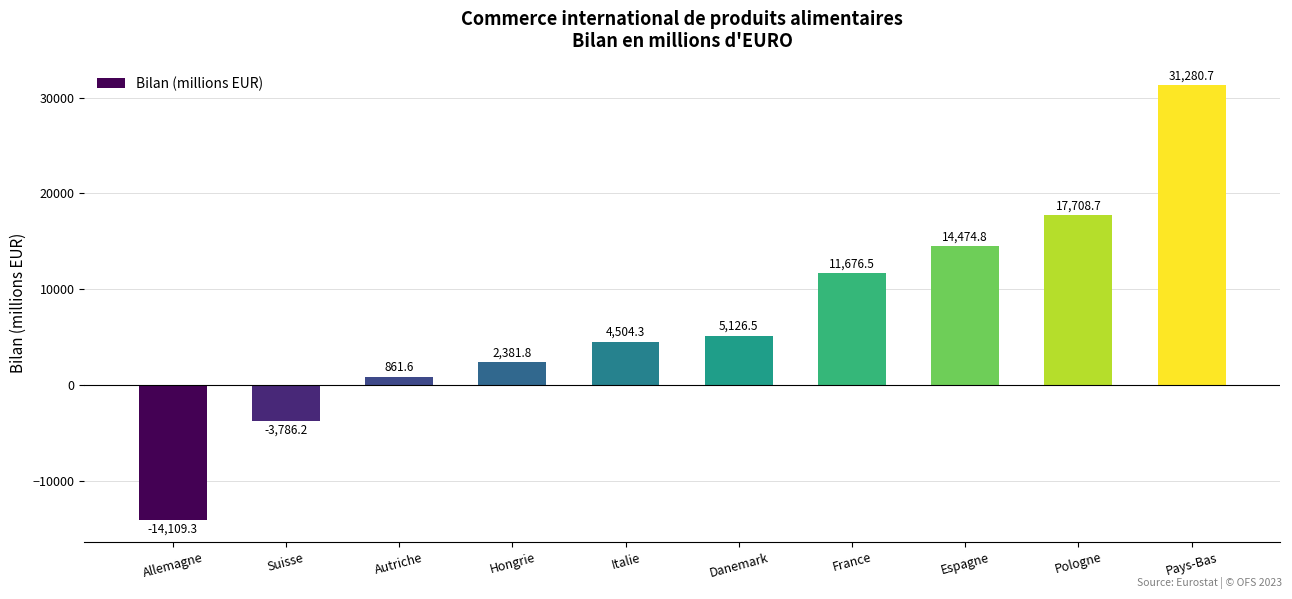

Count the number of values greater than 5126.

5